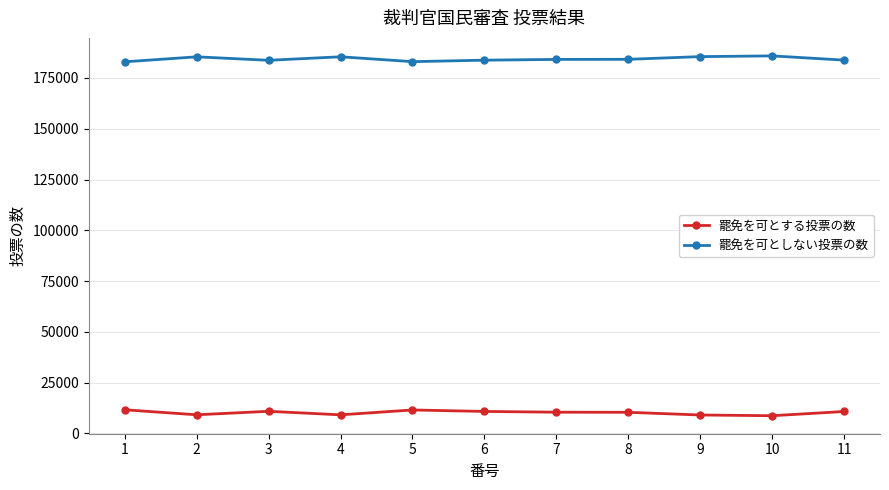

Is the value of 罷免を可とする投票の数 at 7 greater than the value of 罷免を可としない投票の数 at 5?

No